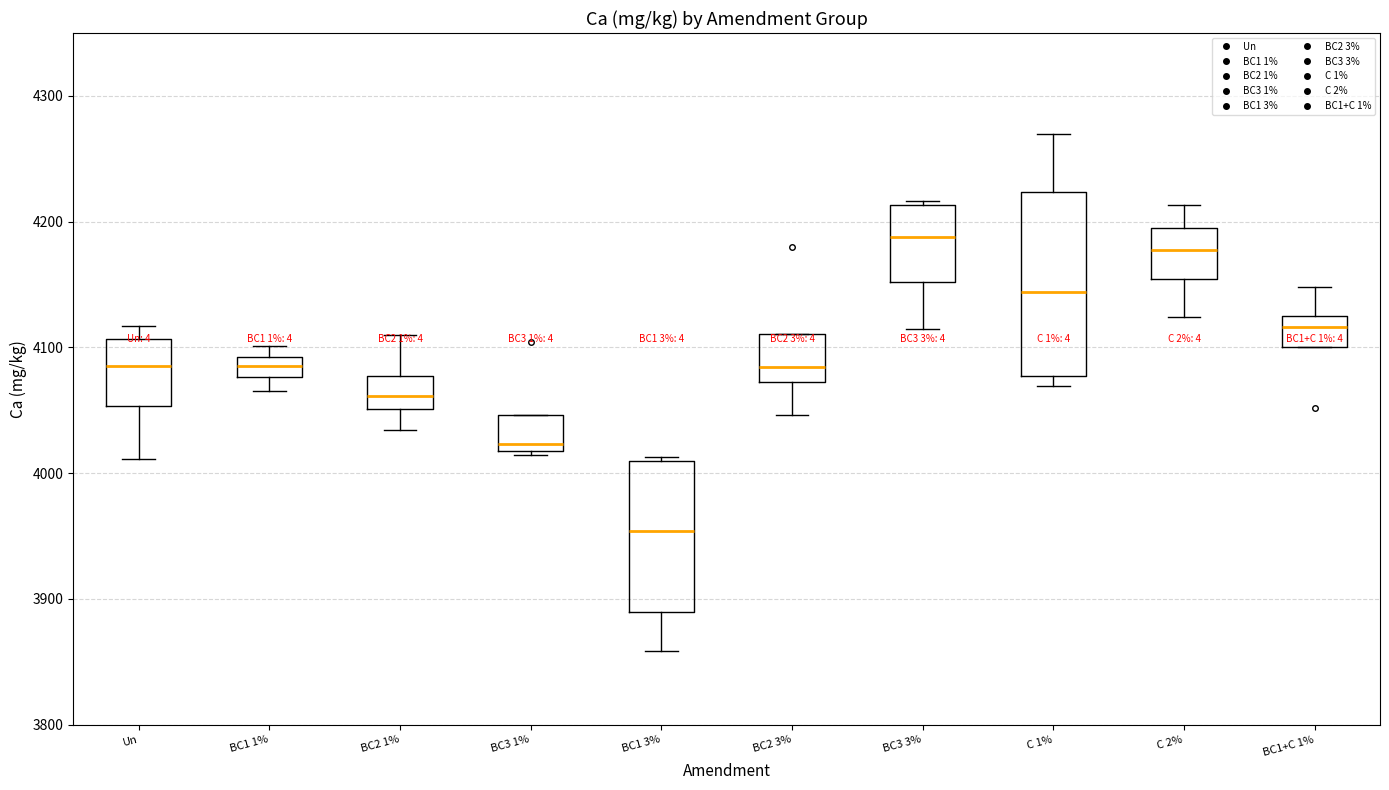

Where is the lower edge of the box for BC3 3% on the y-axis? The values are not printed on the chart, so give them approximately, as read against the axis.

4150